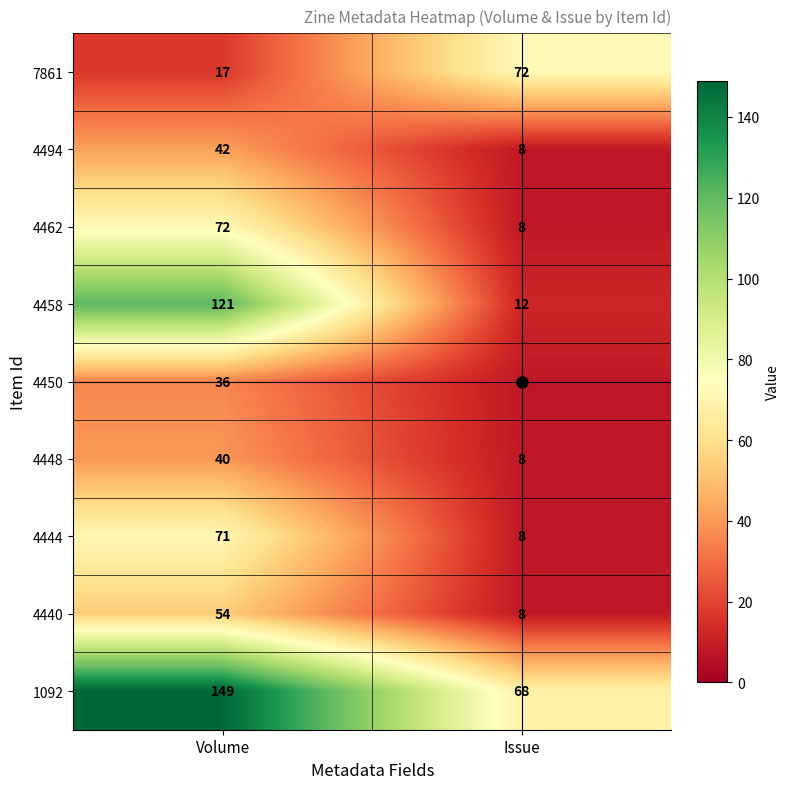

At which category is the sum across all series the highest?

Volume